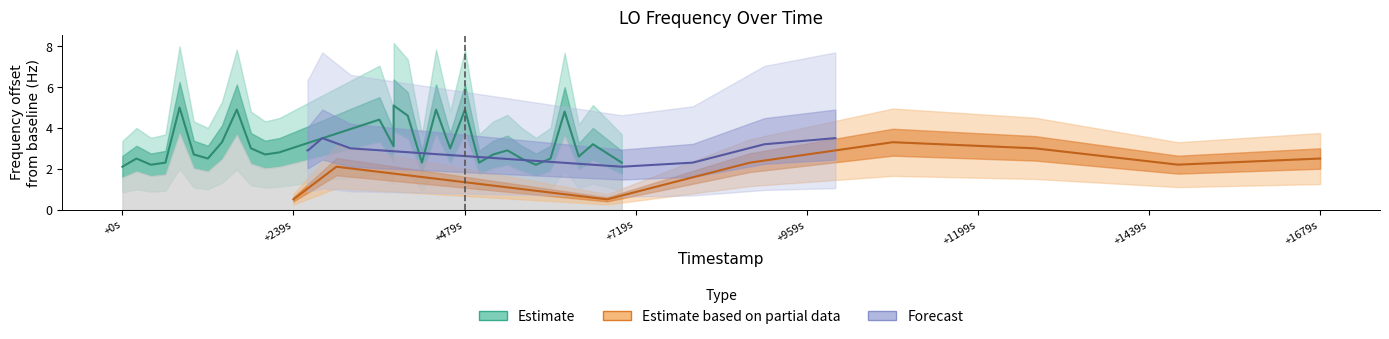

Is the value of P_freq at +239s greater than the value of Y_freq at +959s?

No